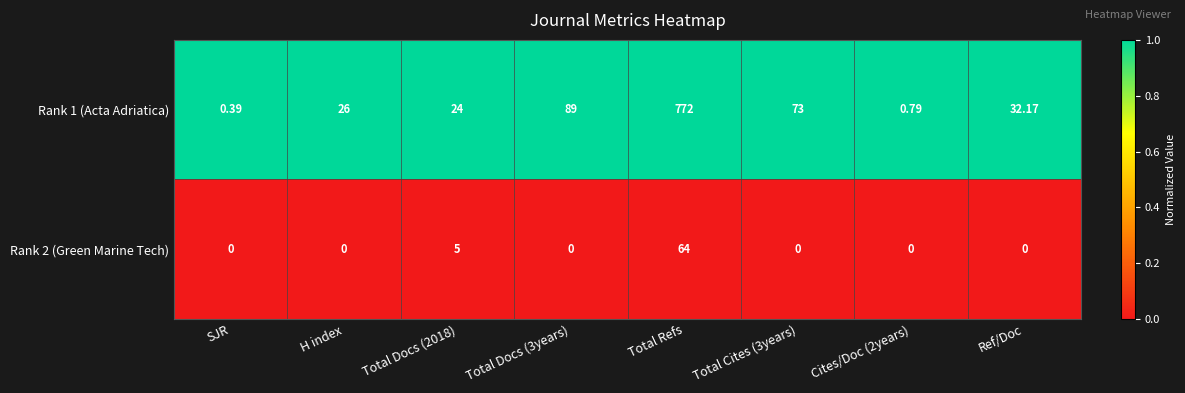

Is the value of Rank 1 (Acta Adriatica) at SJR greater than the value of Rank 2 (Green Marine Tech) at Total Docs (3years)?

Yes